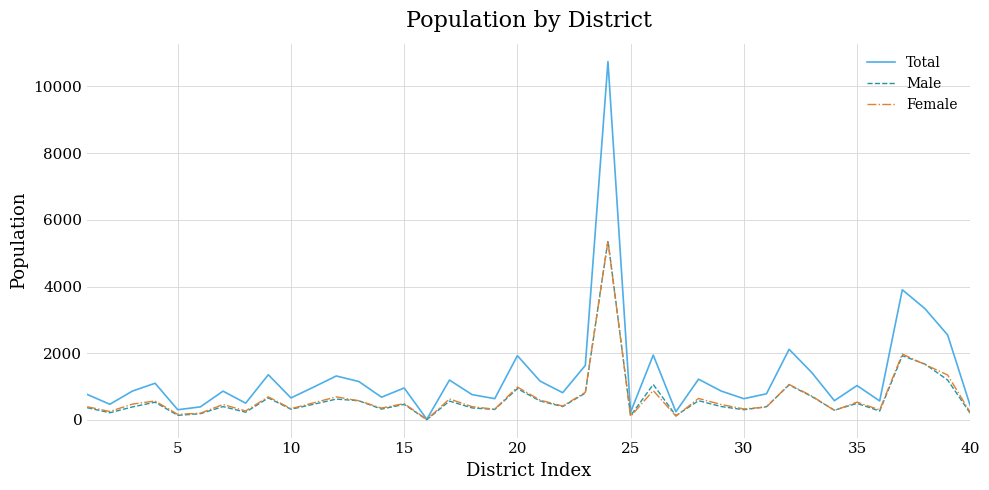

How many interior local peaks does the Female series have?

13